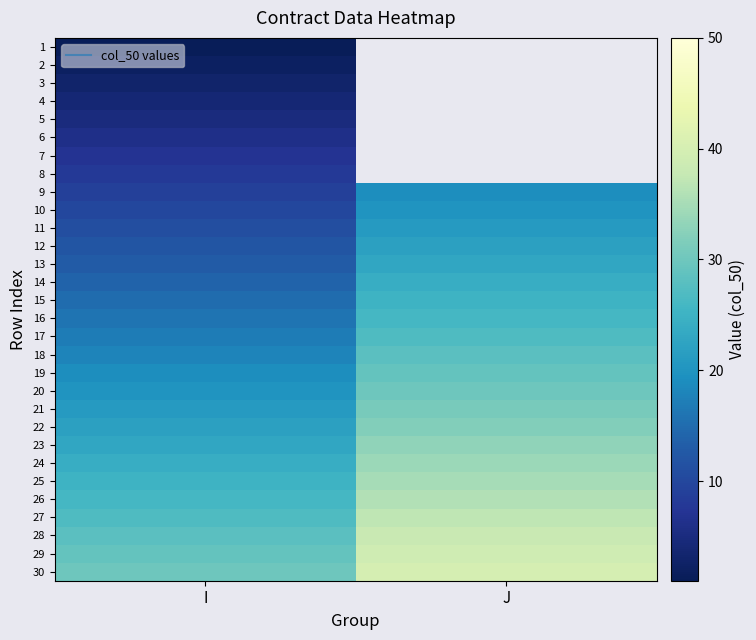

What is the sum of all 26 values?

62.0